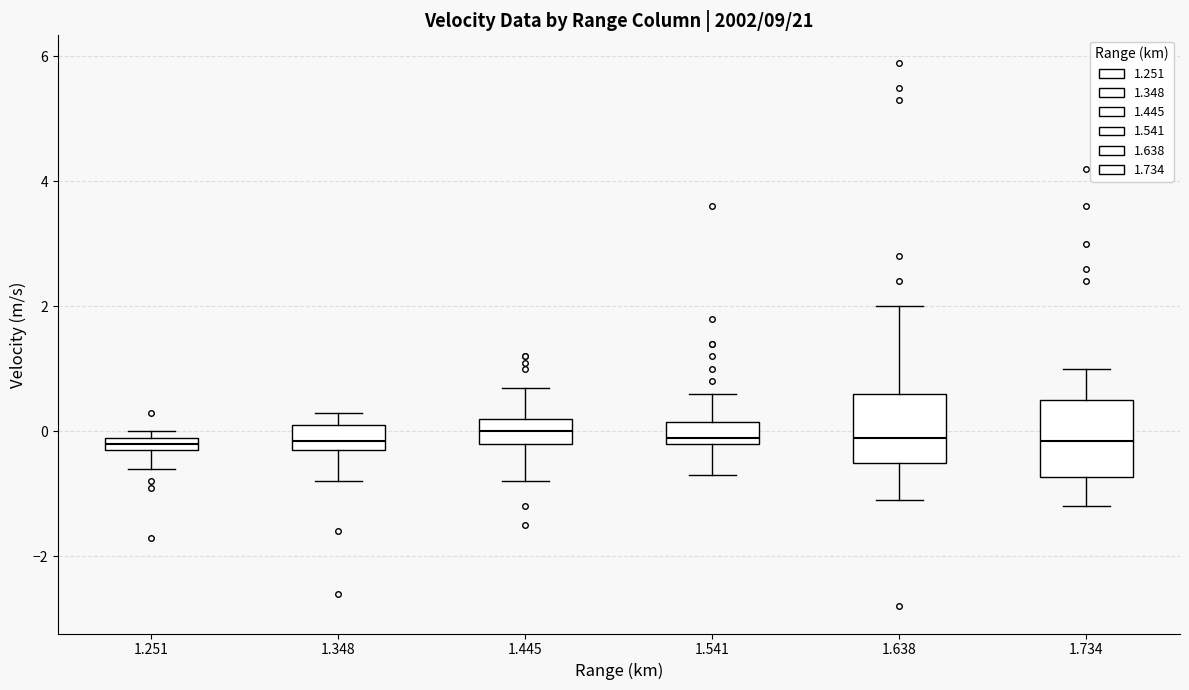

Where does the median line of the box at x = 1.541 sit on the y-axis? The values are not printed on the chart, so give them approximately, as read against the axis.

0.0